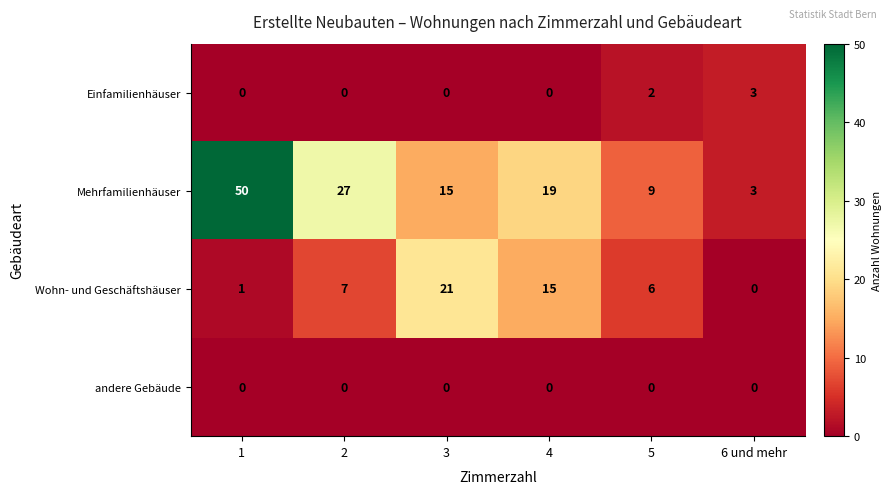

What is the lowest value of the Mehrfamilienhäuser series?

3